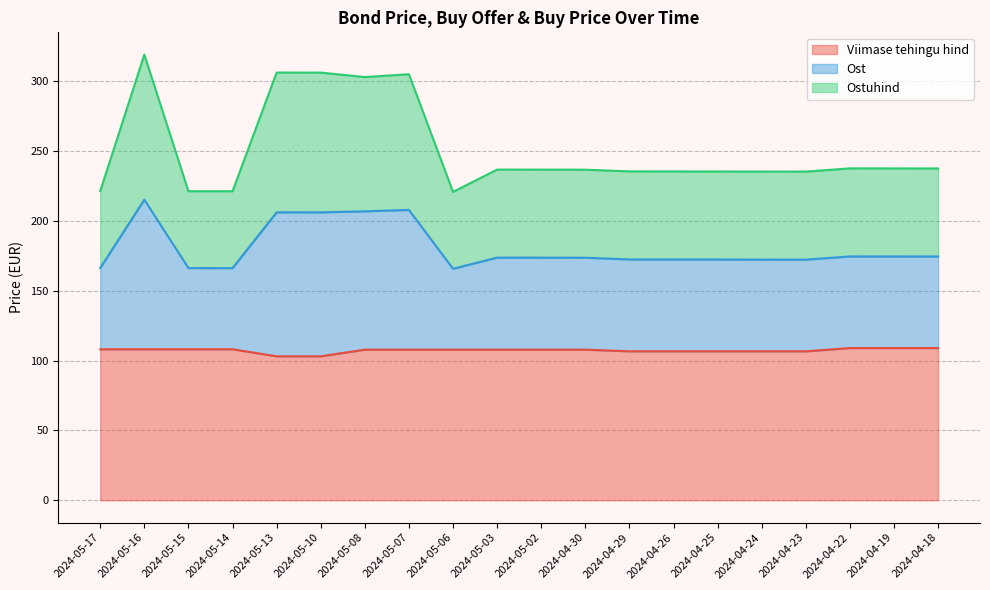

How many series are shown in this chart?

3